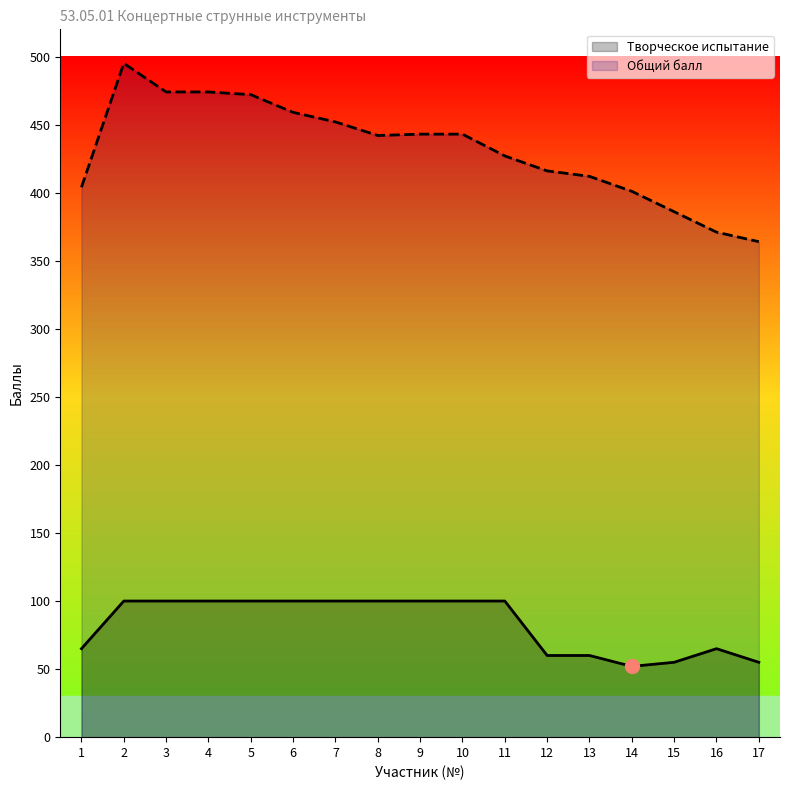

Reading right to left, extract all data points from this chart.

Творческое испытание: 17=55	16=65	15=55	14=52	13=60	12=60	11=100	10=100	9=100	8=100	7=100	6=100	5=100	4=100	3=100	2=100	1=65
Общий балл: 17=364	16=371	15=386	14=401	13=412	12=416	11=427	10=443	9=443	8=442	7=452	6=459	5=472	4=474	3=474	2=495	1=404